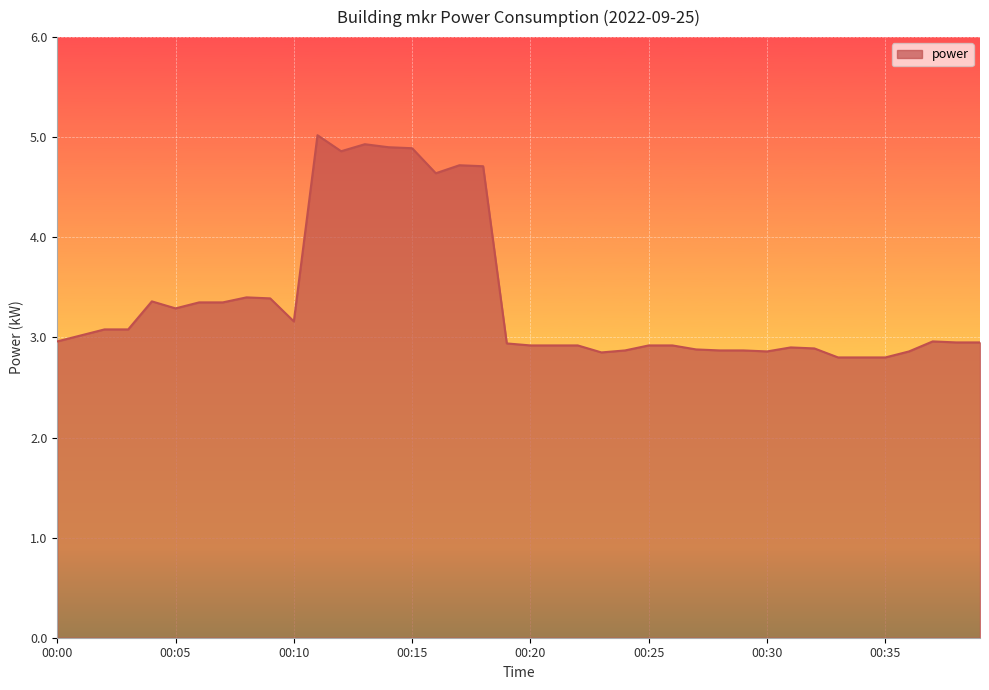

What is the greatest value displayed?

5.0